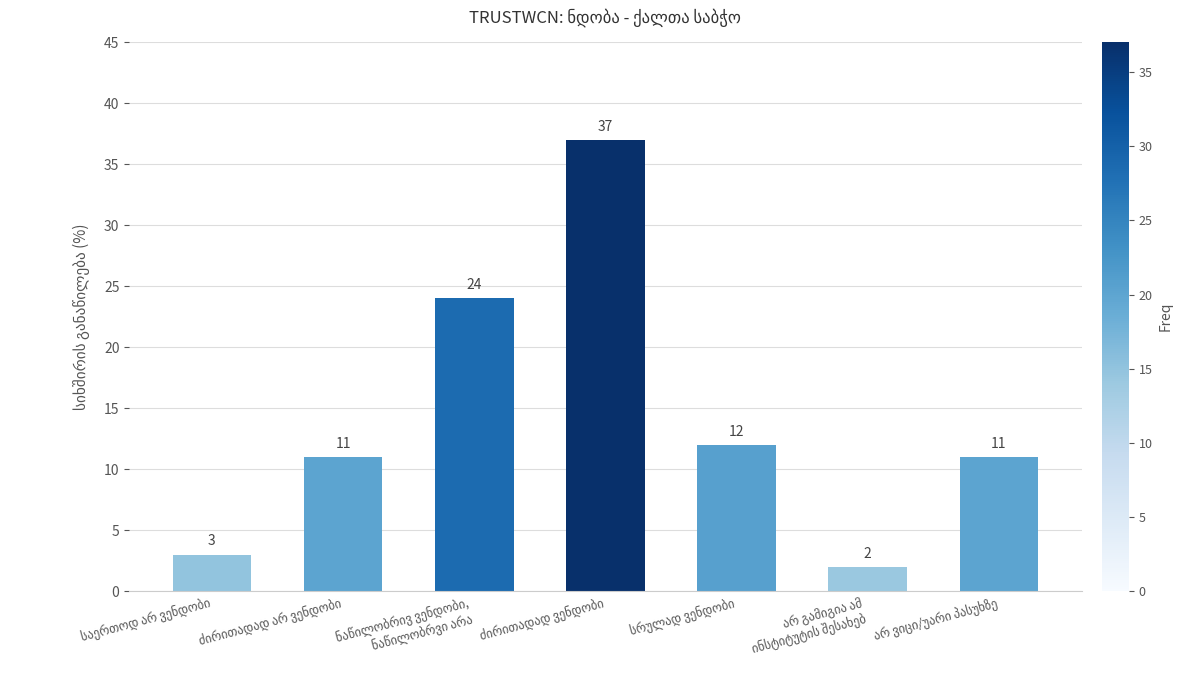

Does the chart contain stacked bars?

No